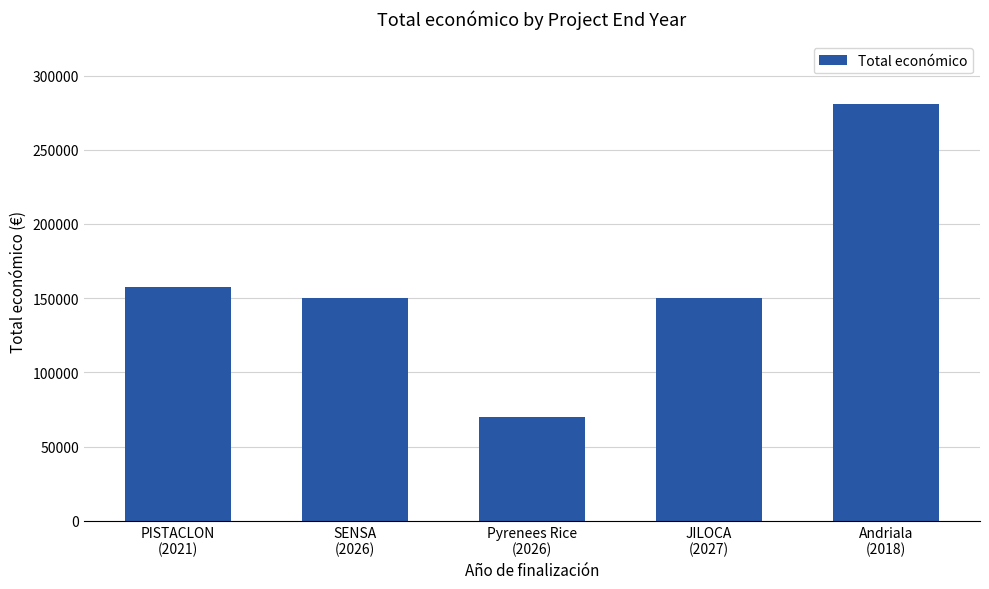

The chart shows a value of 193257 at Andriala
(2018). True or false?

False